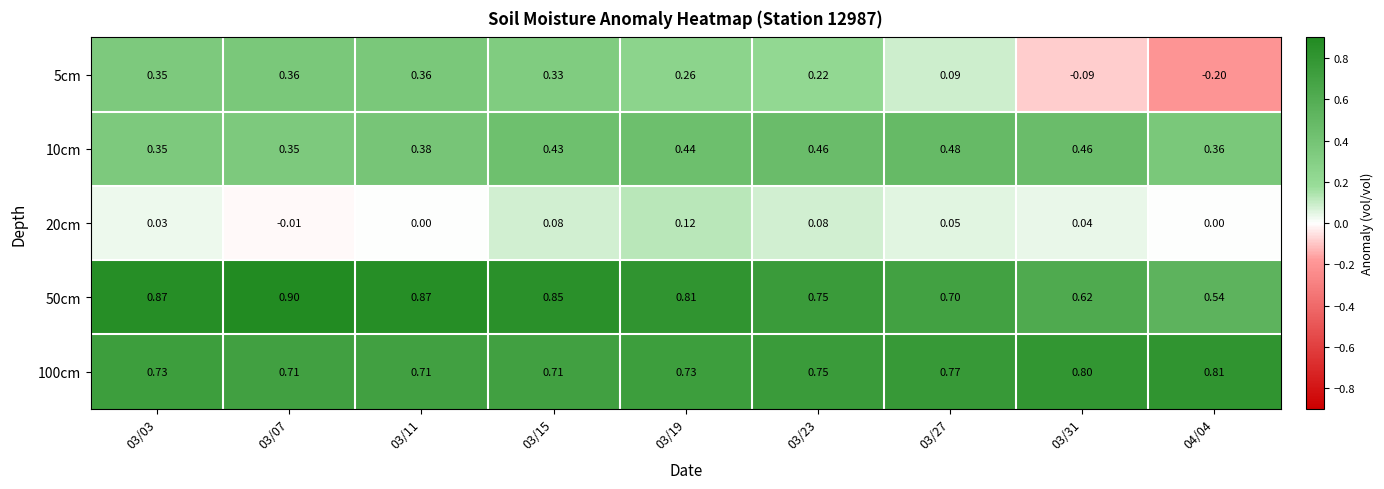

Is the value of 20cm at 04/04 greater than the value of 50cm at 03/31?

No